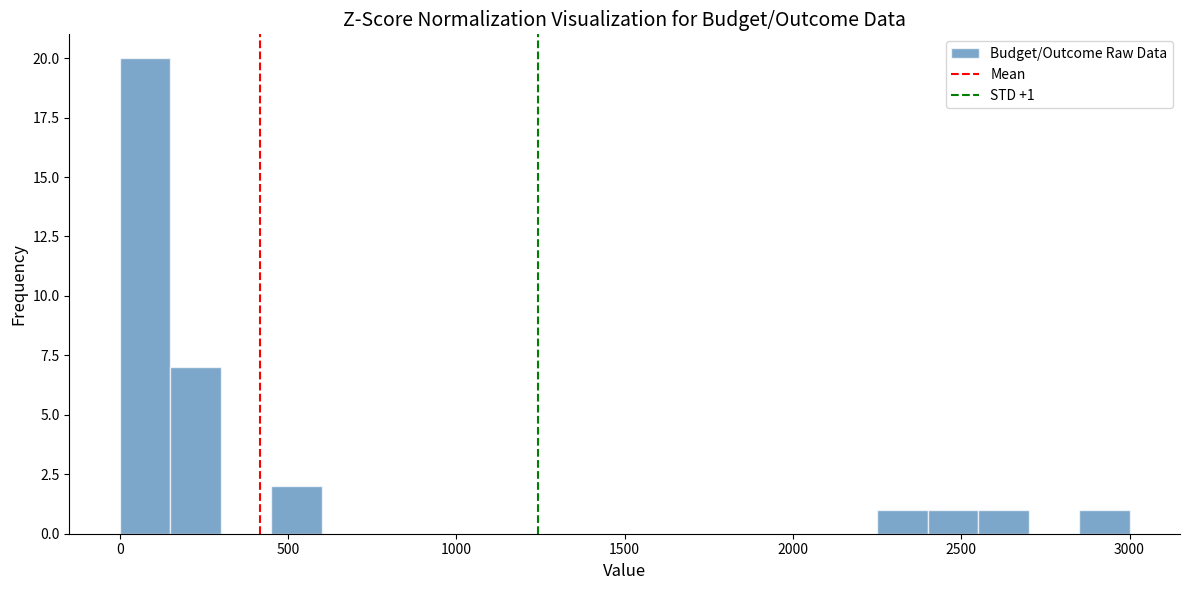

Around what value on the x-axis is the tallest bar? Give the approximate position of its centre, as read against the axis.

100